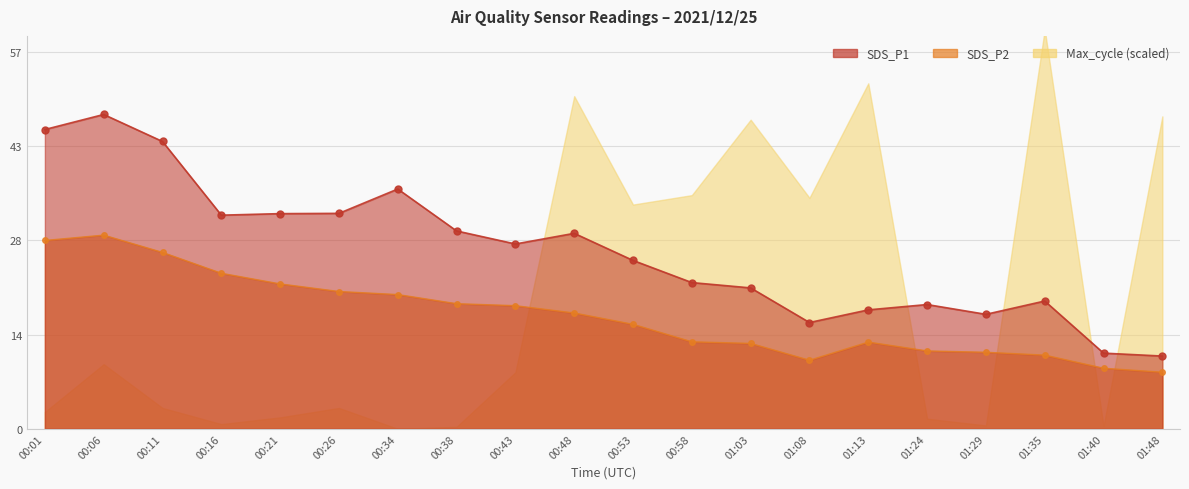

In SDS_P2, how many points are higher than both neighbors (excluding endpoints)?

2